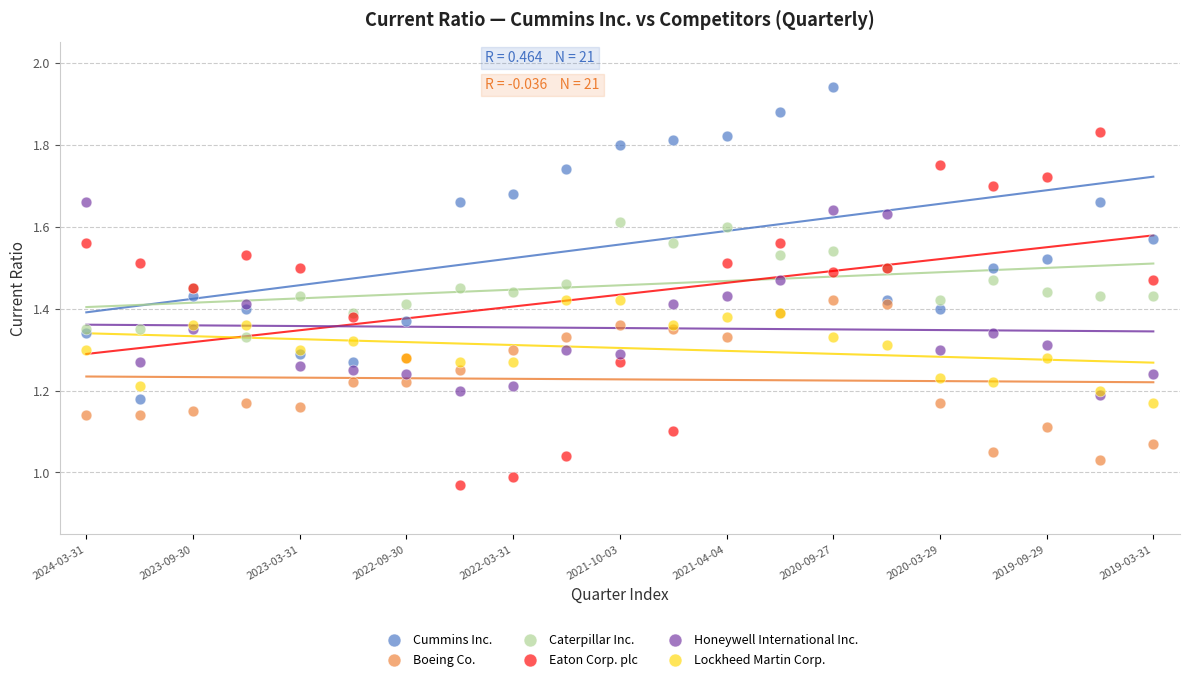

Which series has the largest Y range (max minus min)?

Eaton Corp. plc